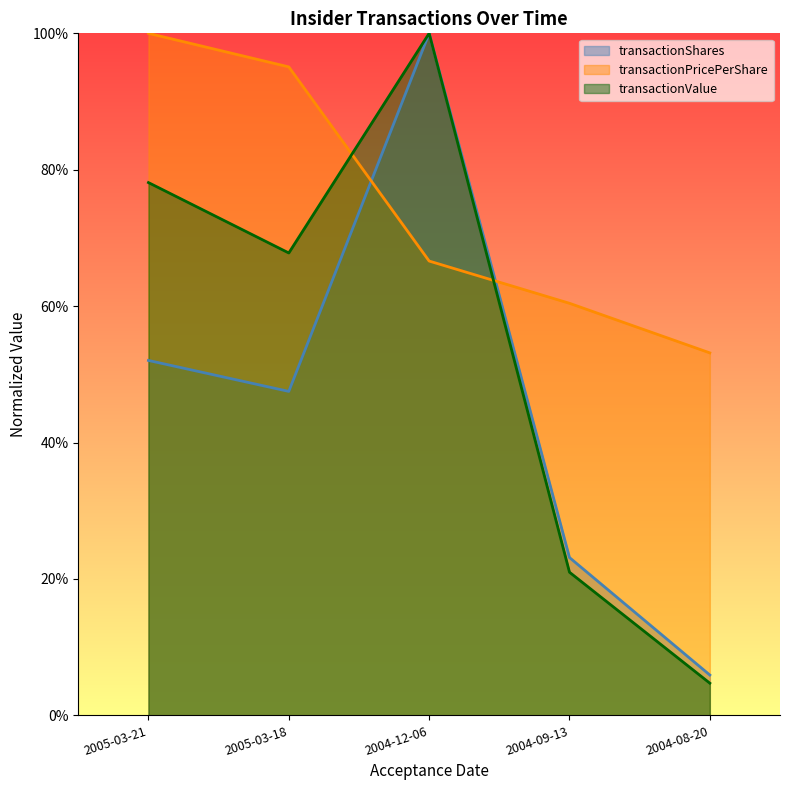

At which category does transactionValue reach its first local valley?

2005-03-18